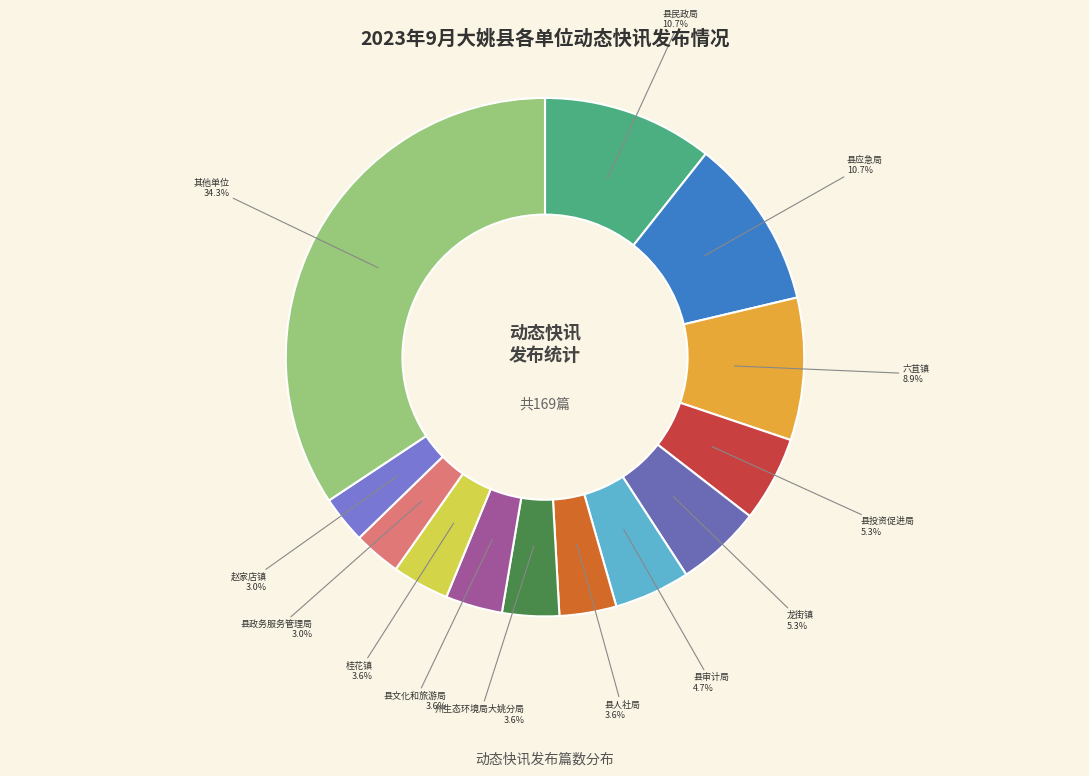

What is the ratio of the value at 赵家店镇 to the value at 县人社局?

0.8